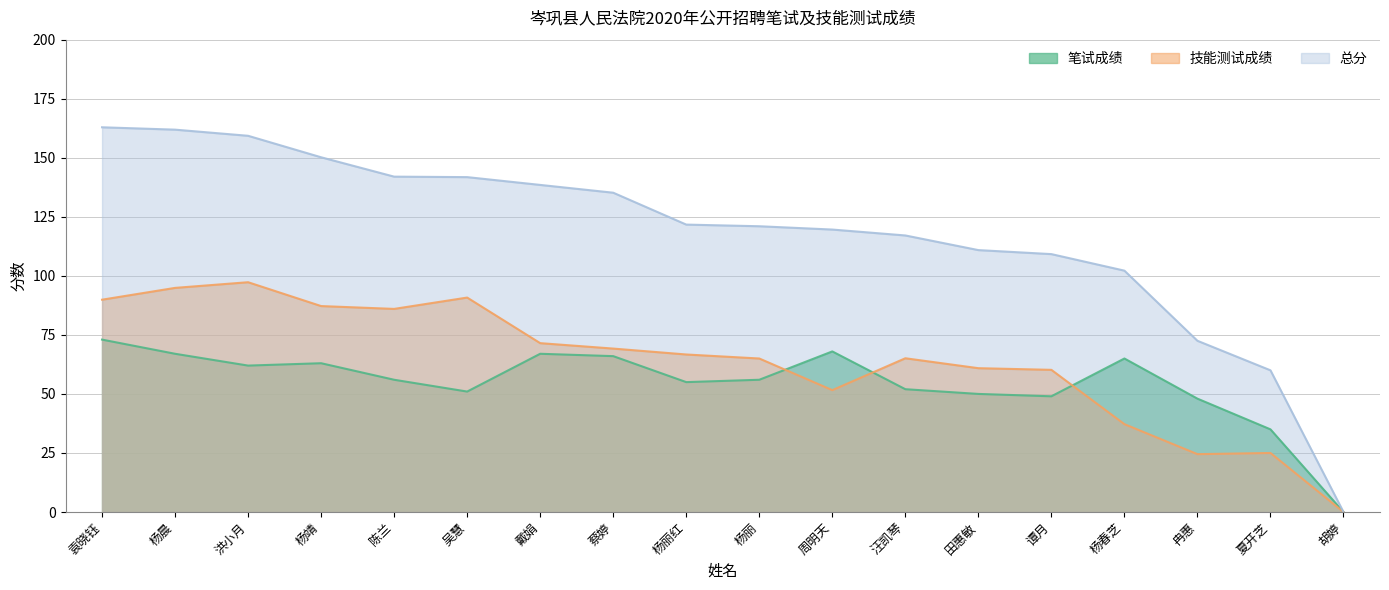

Rank the series by their maximum value, from highest to lowest.

总分, 技能测试成绩, 笔试成绩